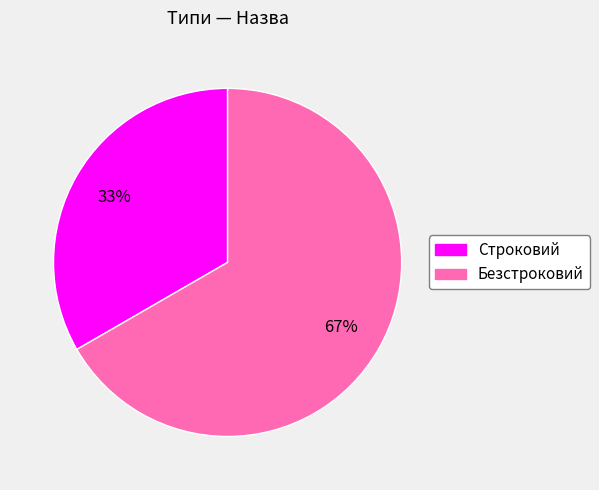

Count the number of slices in the pie.

2